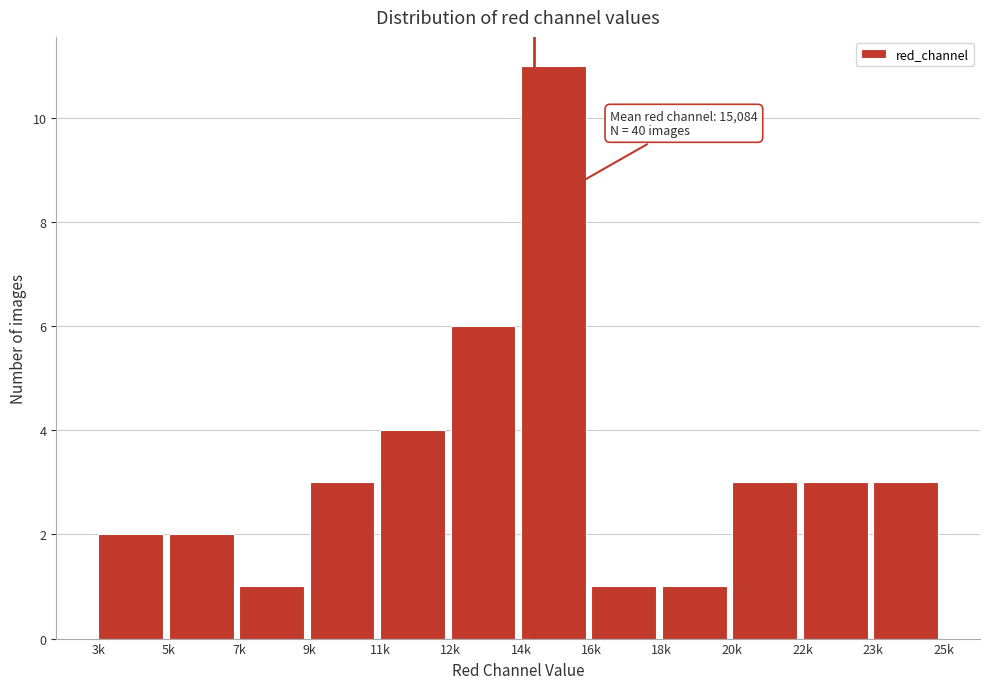

Reading left to right, transcribe all the data shown in this chart.

2	2	1	3	4	6	11	1	1	3	3	3